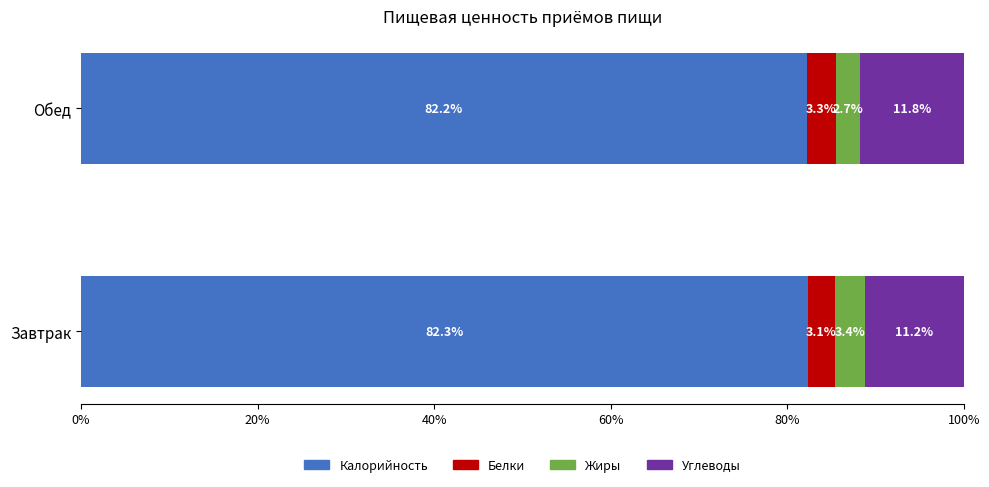

At which label does Калорийность reach its peak?

Завтрак